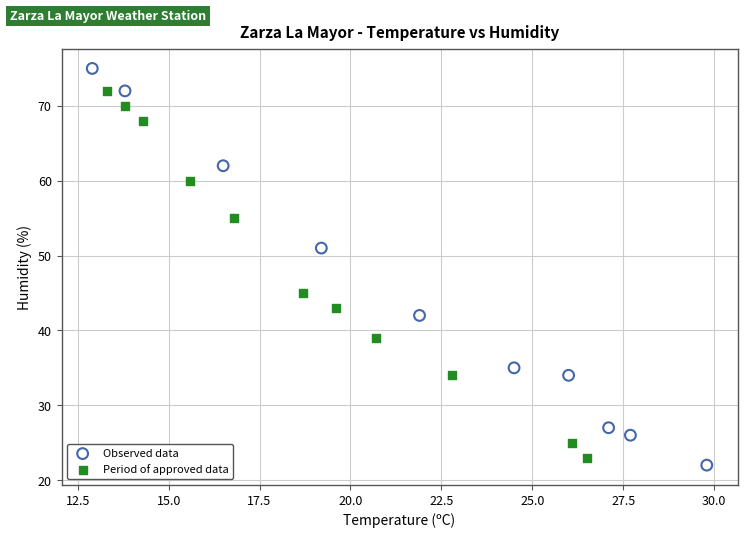

Which series contains the highest Y value?

Observed data